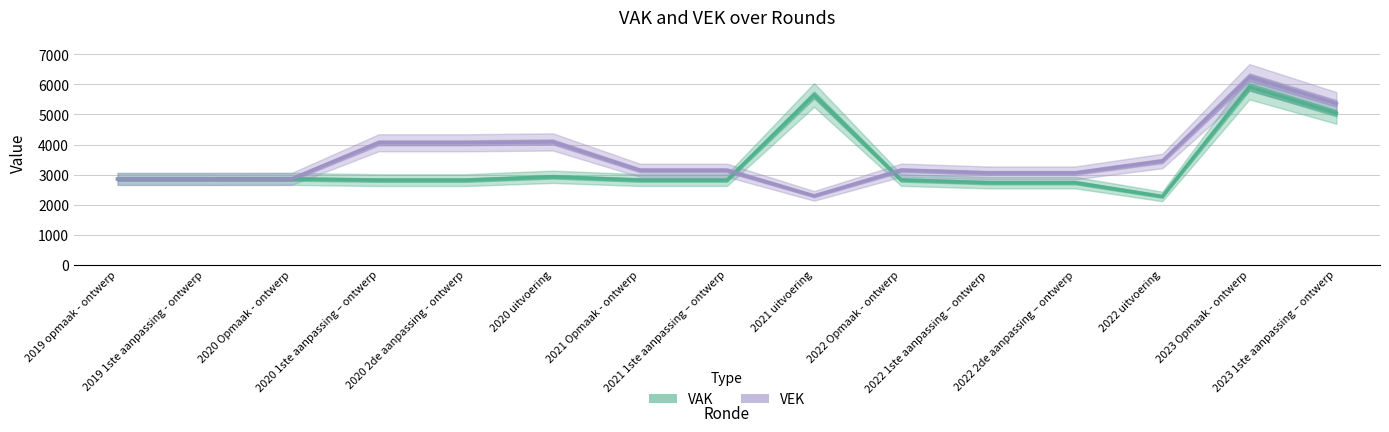

What is the difference between the VAK values at 2022 2de aanpassing – ontwerp and 2022 uitvoering?

459